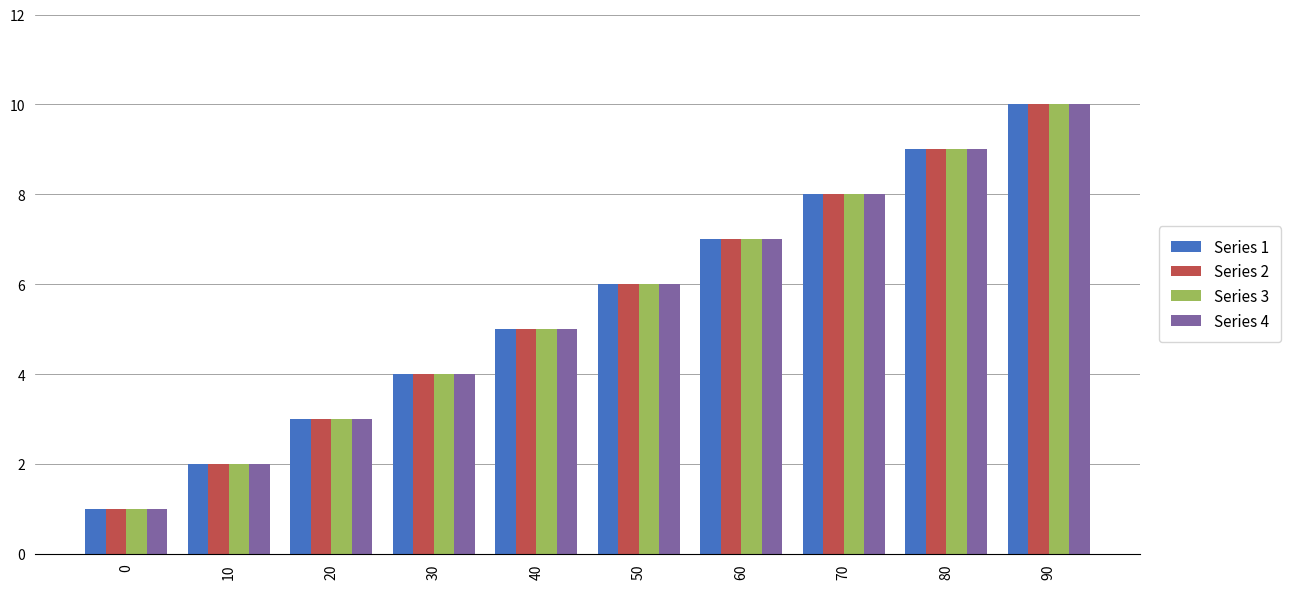

What is the sum of all Series 2 values?

55